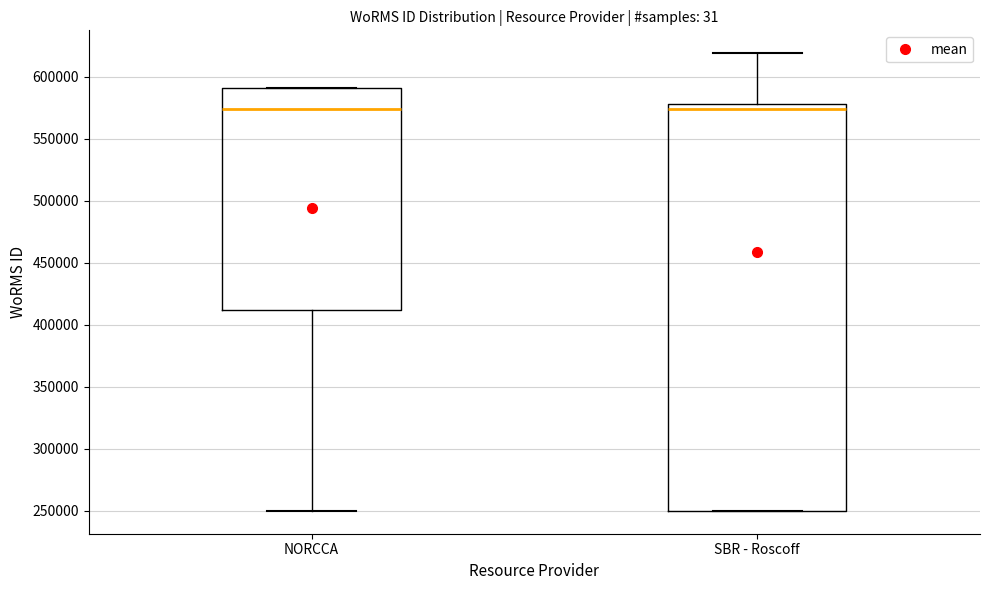

Which box is the tallest, from its lower edge to its upper edge?

SBR - Roscoff